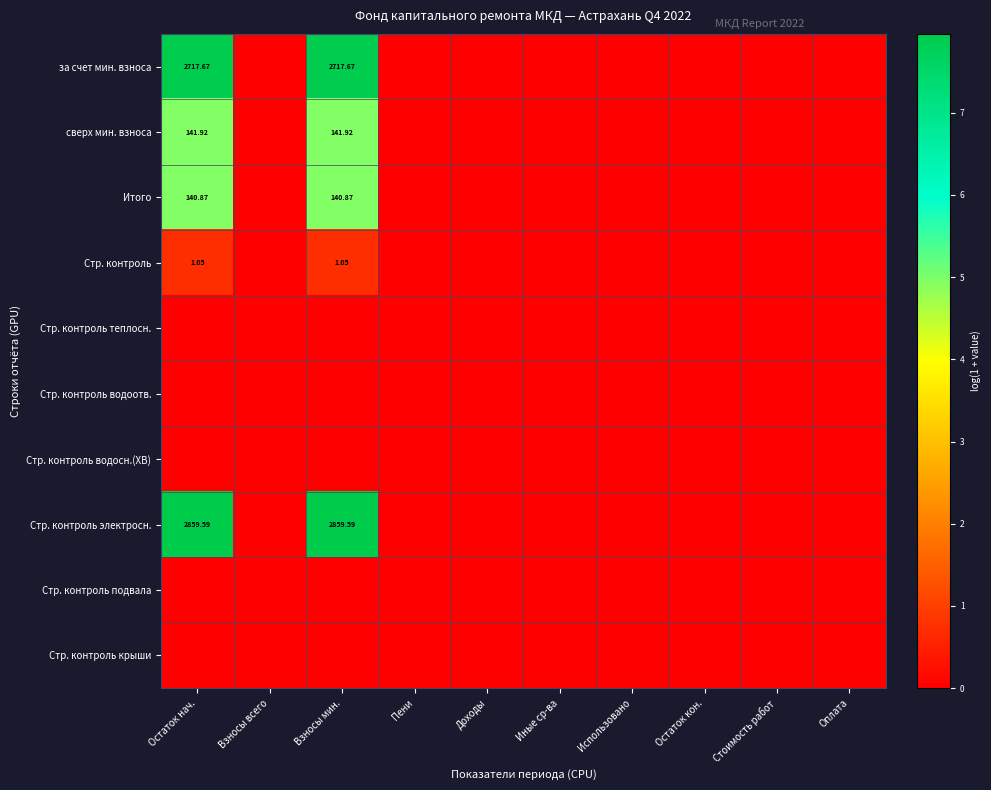

What is the maximum value for Стр. контроль электросн.?

8.0